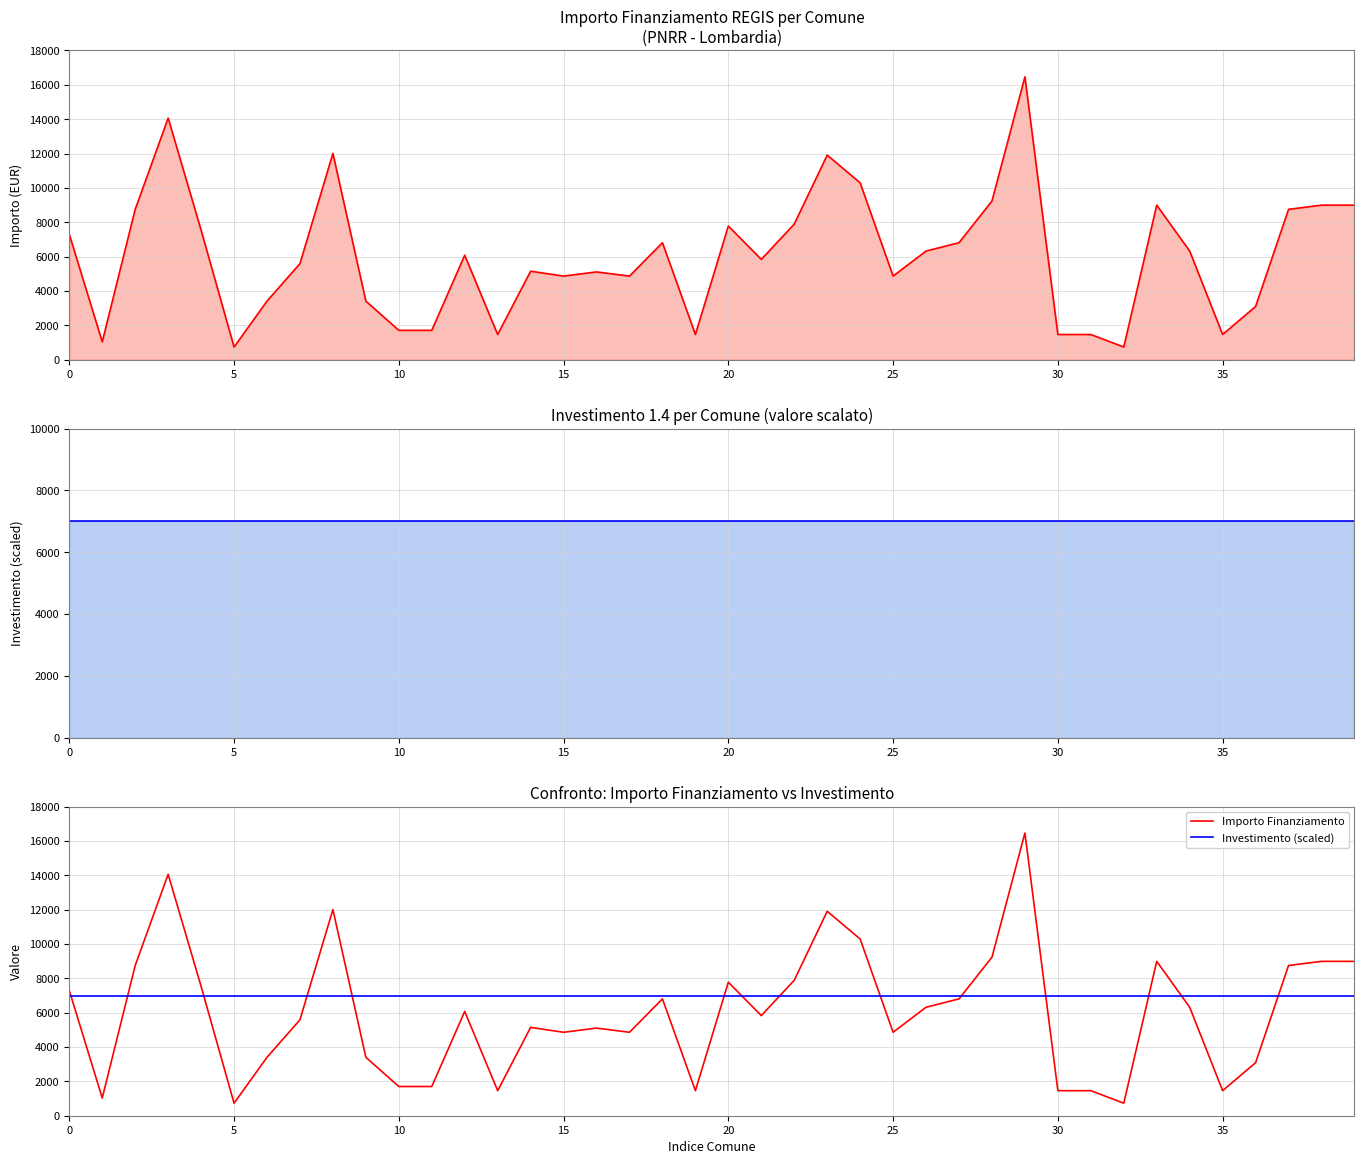

What is the spread (max minus min) of values at 14?

1855